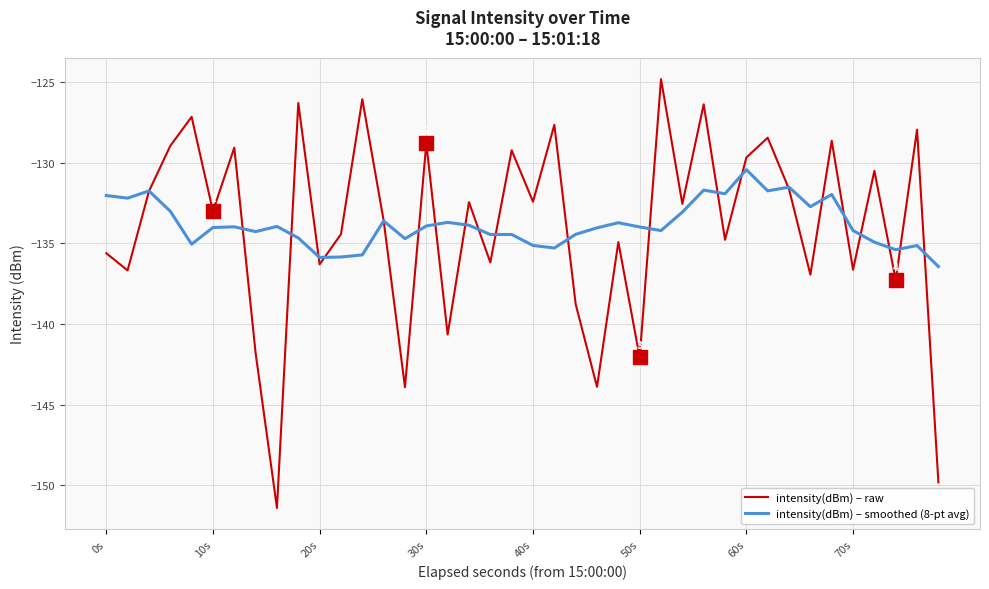

How many lines are shown in the chart?

2